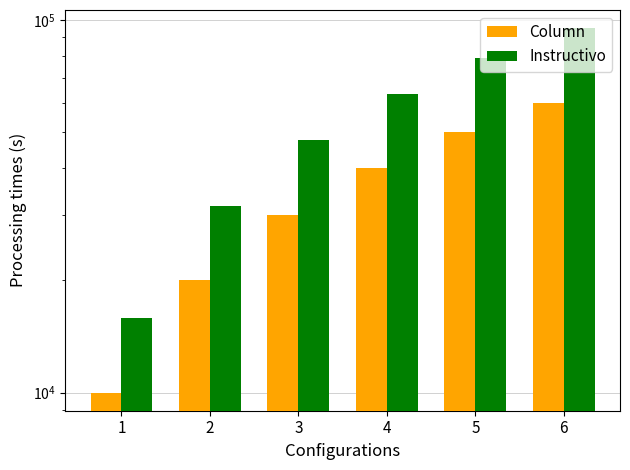

Rank the series at 5 from highest to lowest value.

Instructivo, Column